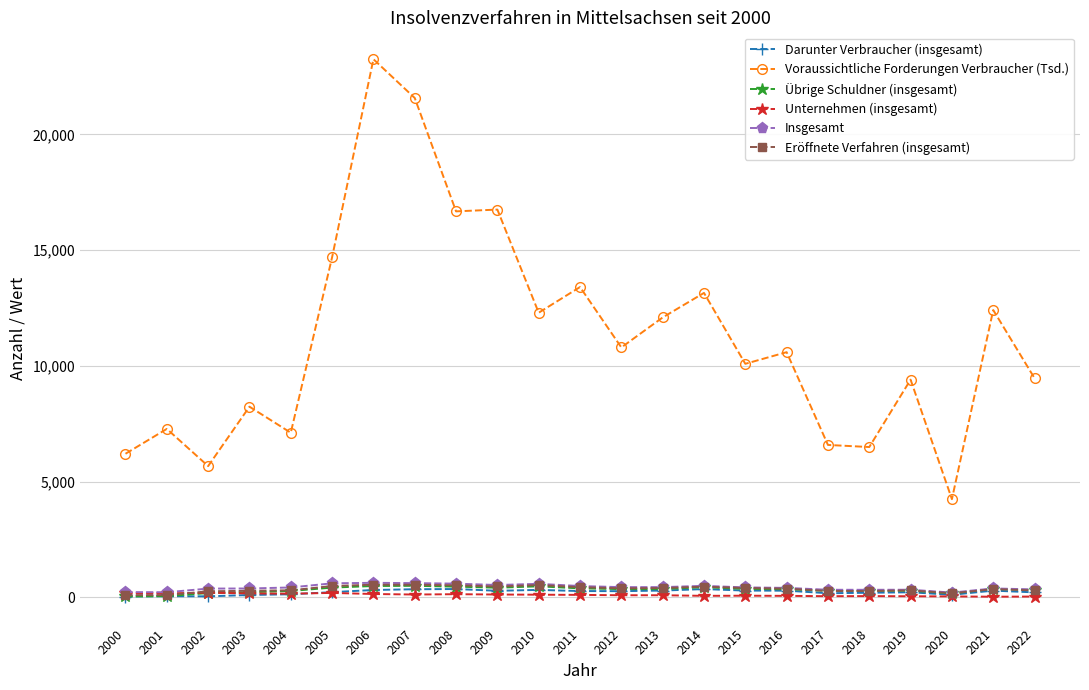

Which series has the largest total across all categories?

Voraussichtliche Forderungen Verbraucher (Tsd.)